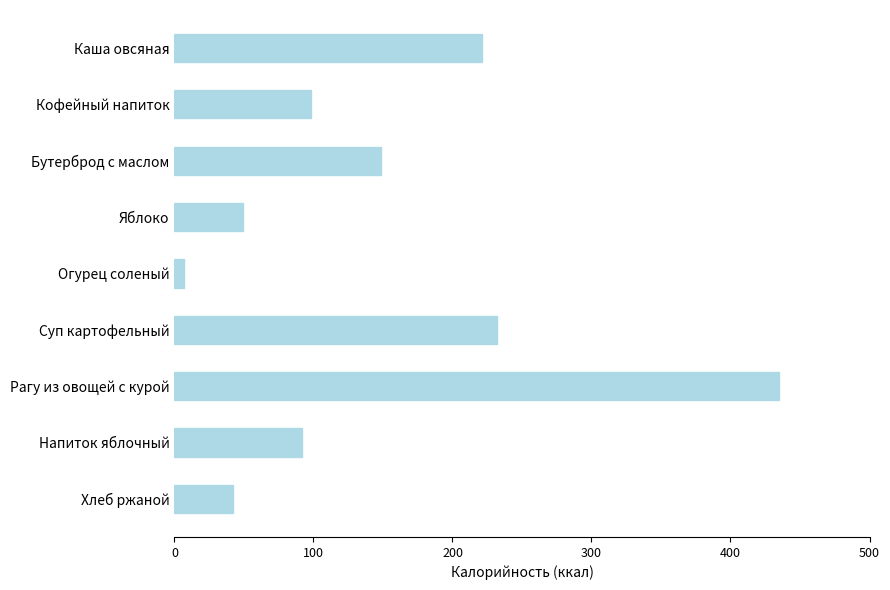

What is the difference between the maximum and minimum values?

428.1